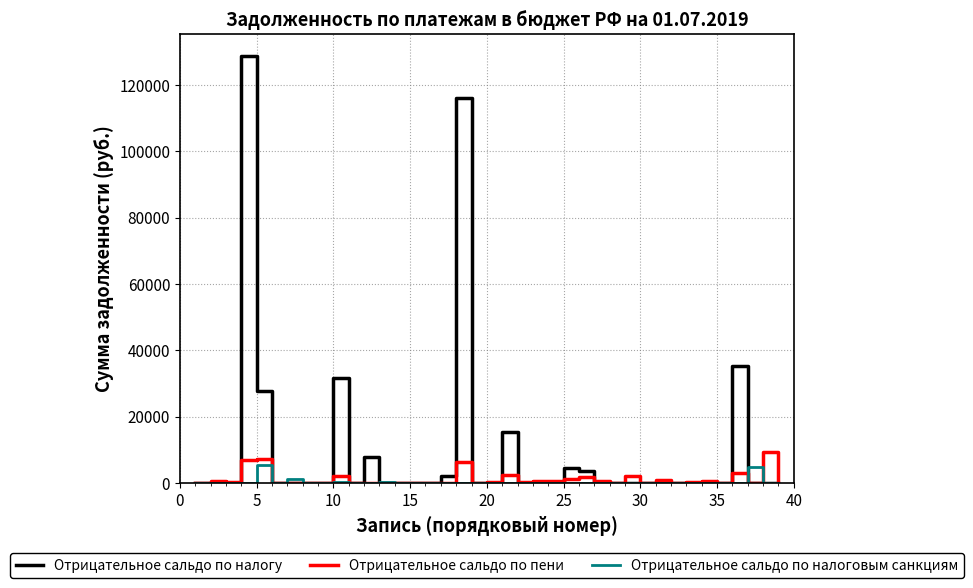

True or false: Отрицательное сальдо по налоговым санкциям and Отрицательное сальдо по пени cross at least once.

True